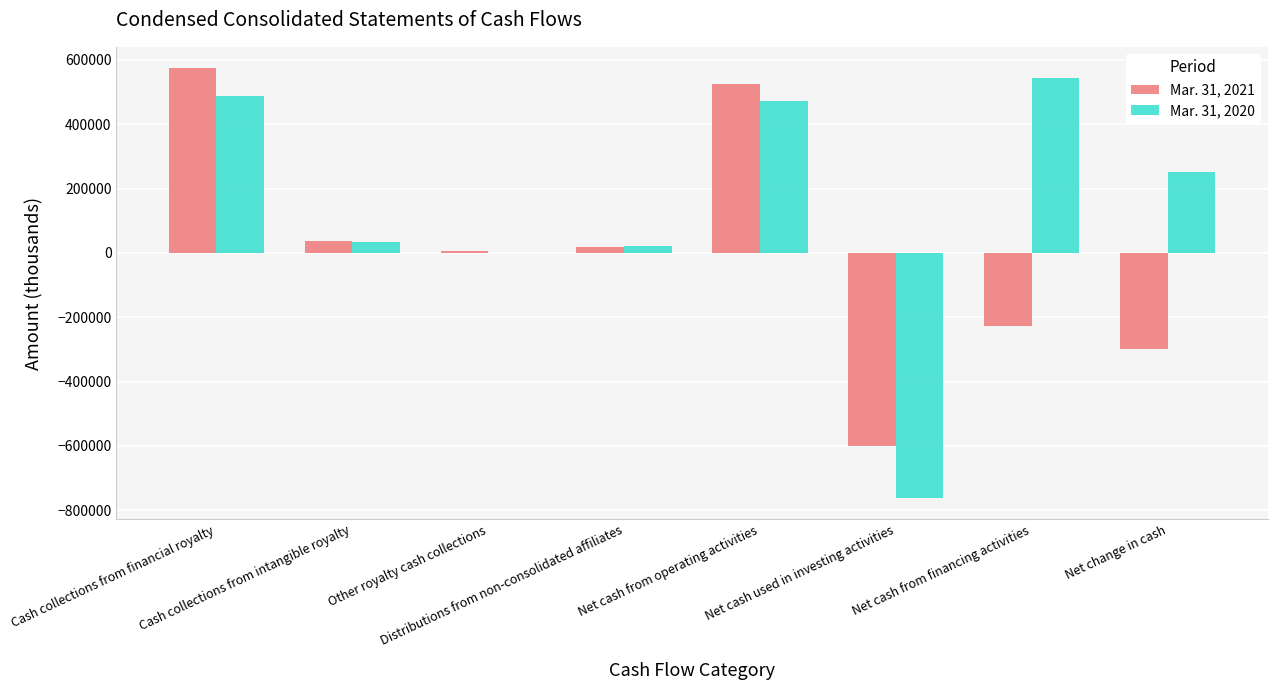

At which label does Mar. 31, 2020 first exceed 251874?

Cash collections from financial royalty